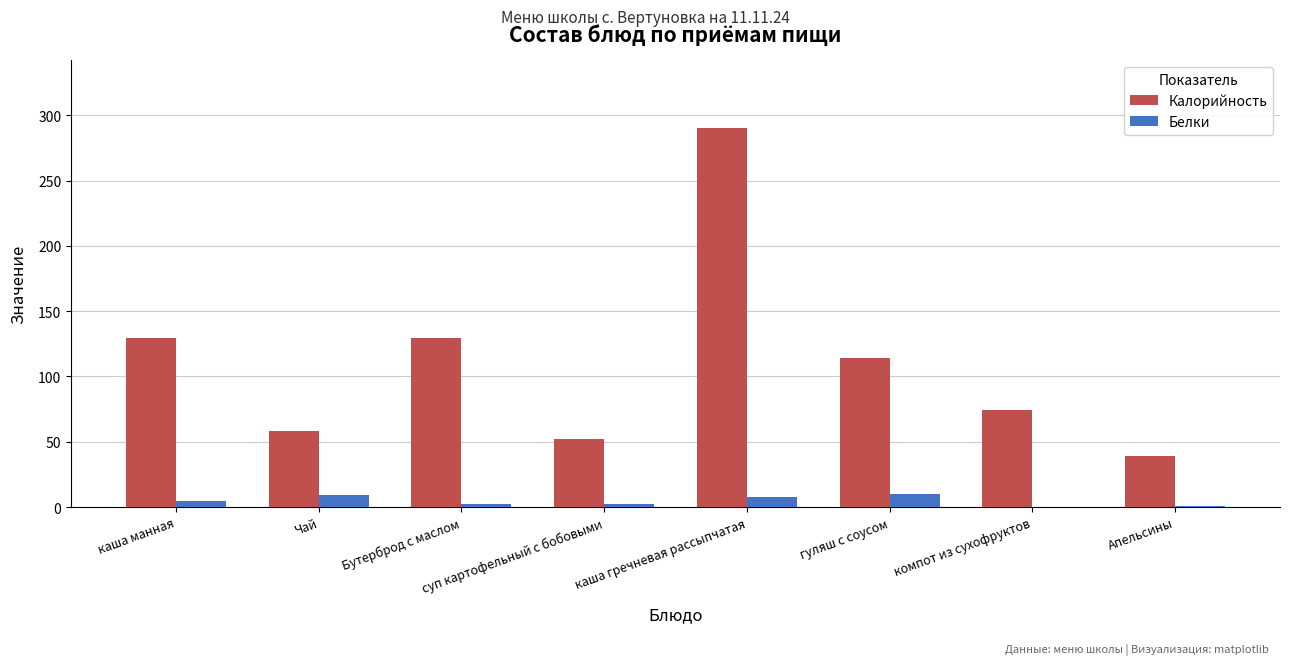

The Калорийность series shows 19.4 at Чай. True or false?

False